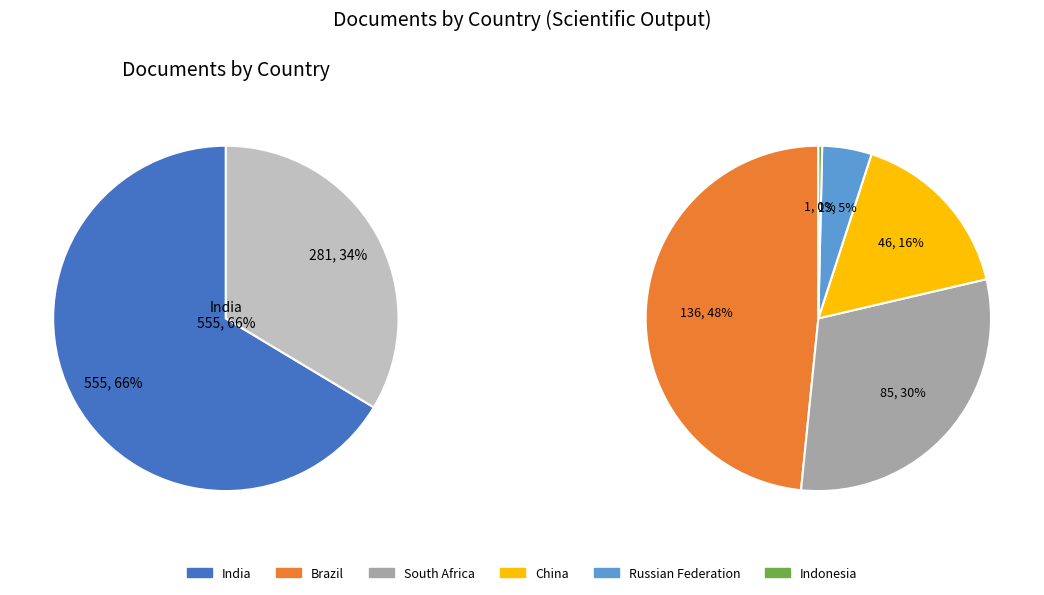

Does Russian Federation represent more than half of the total?

No